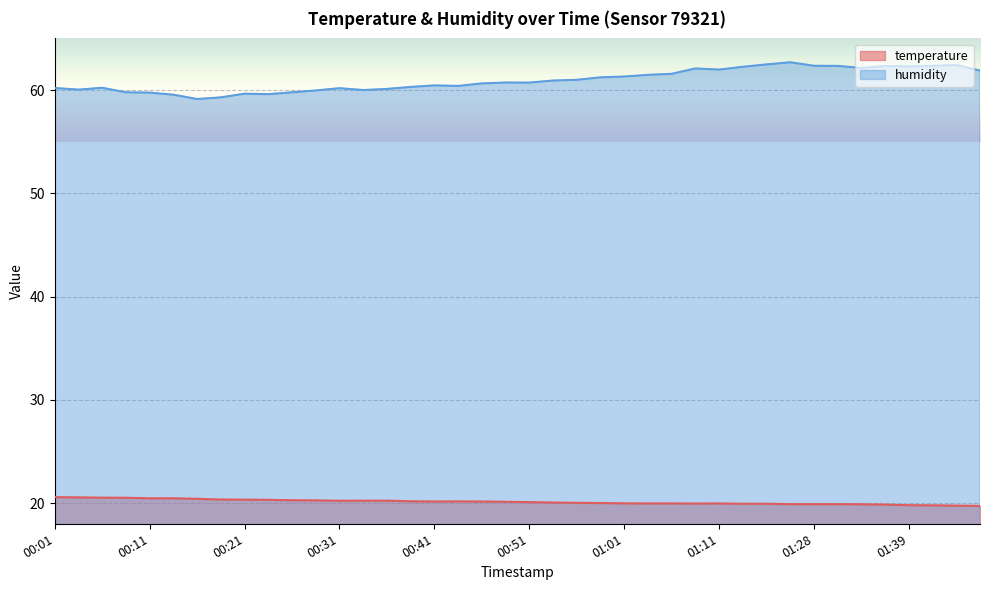

How many lines are shown in the chart?

2